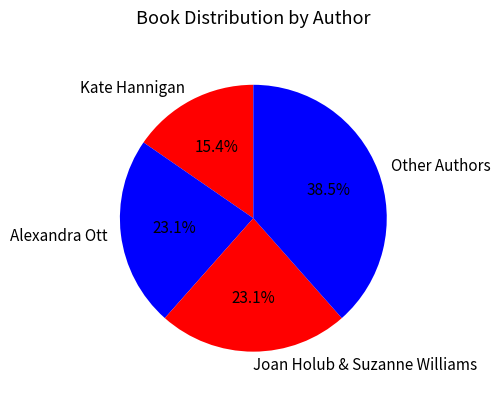

Is Joan Holub & Suzanne Williams the majority of the pie?

No